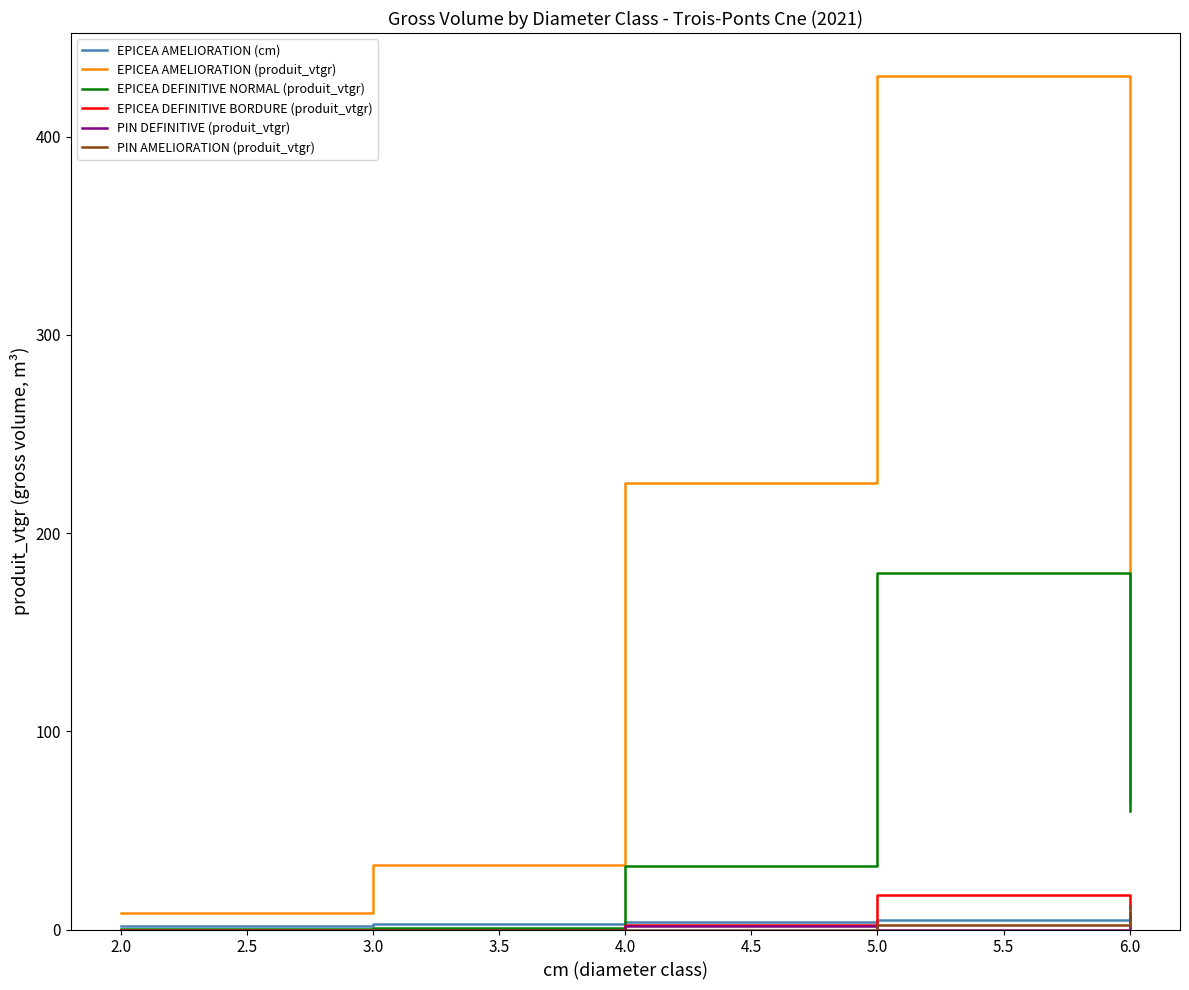

What is the maximum value shown in the chart?

430.8